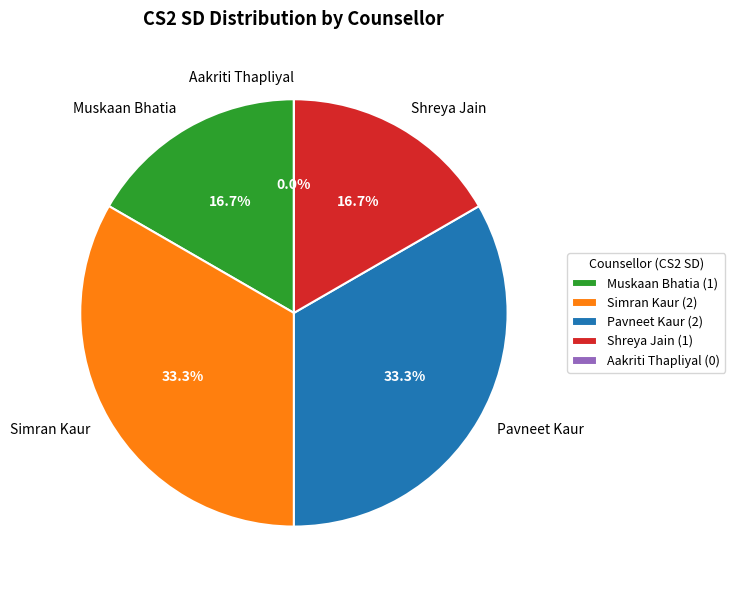

True or false: Shreya Jain accounts for 24% of the total.

False